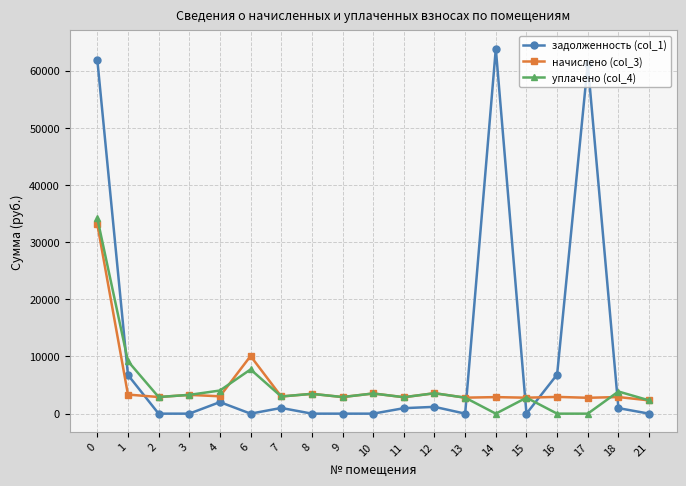

What is the greatest value displayed?

63844.7